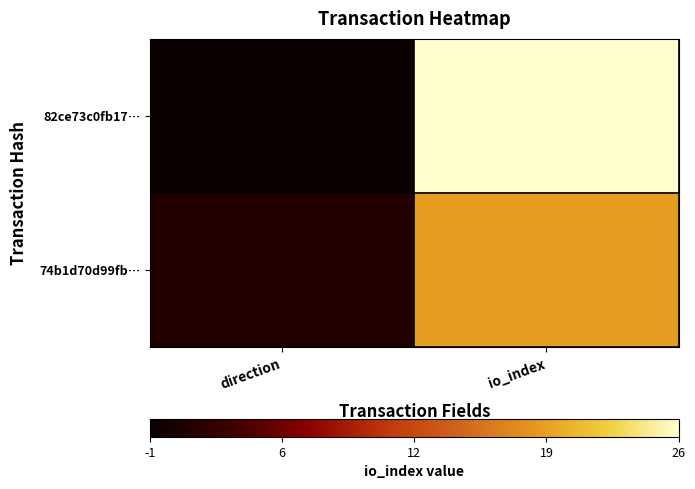

List the series in order of their peak value, lowest first.

74b1d70d99fb…, 82ce73c0fb17…